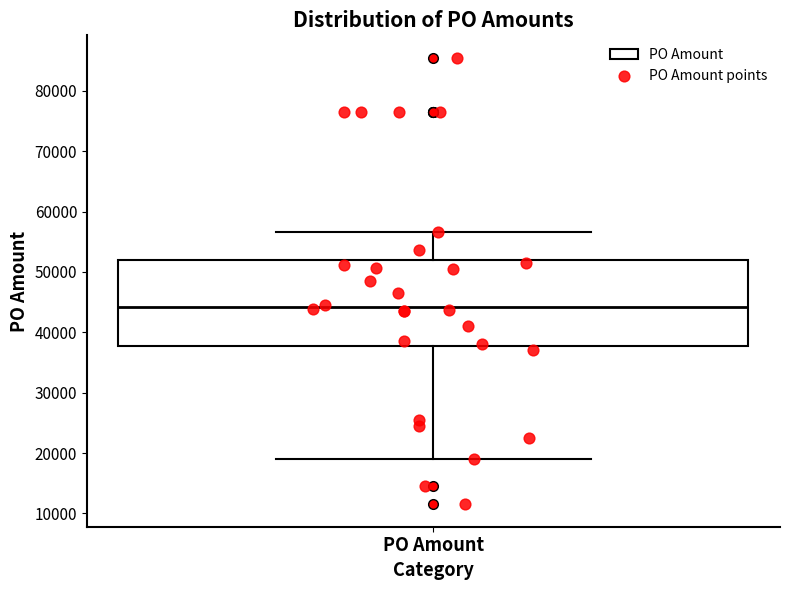

Where does the lower whisker of the box for PO Amount end on the y-axis? The values are not printed on the chart, so give them approximately, as read against the axis.

19000